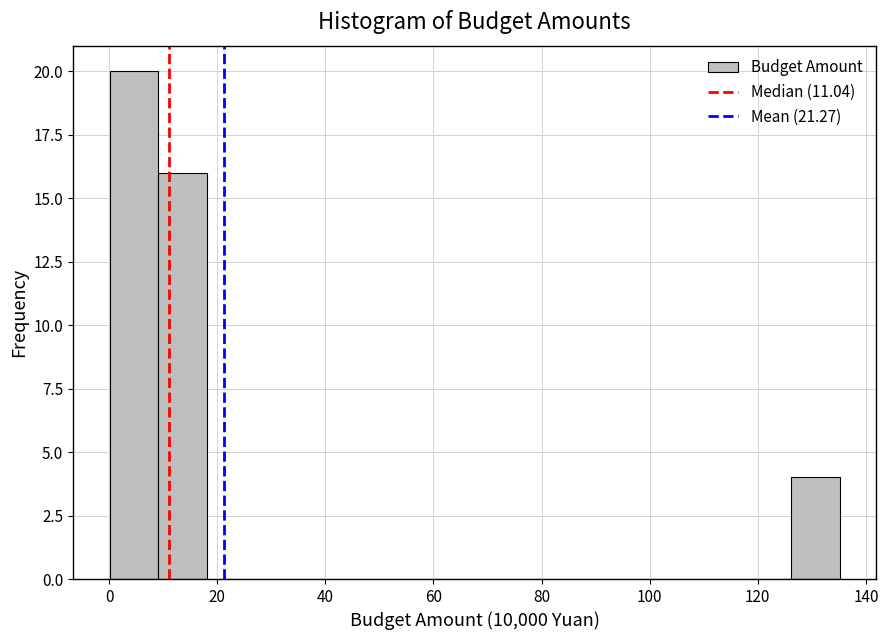

Reading left to right, list every bar in this chart as the range it spans on the x-axis followed by its height. Neither the bar edges nor the heights are printed on the chart, so give them approximately, as read against the axes.

0 to 10: 20
10 to 18: 16
18 to 28: 0
28 to 36: 0
36 to 46: 0
46 to 54: 0
54 to 64: 0
64 to 72: 0
72 to 82: 0
82 to 90: 0
90 to 100: 0
100 to 108: 0
108 to 118: 0
118 to 126: 0
126 to 136: 4